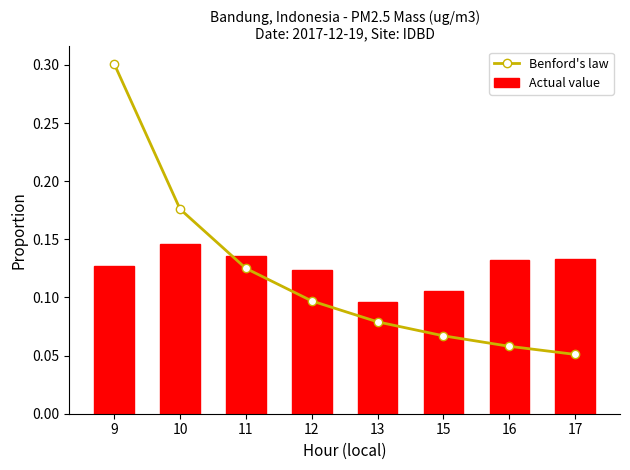

Rank the series by their average value, from lowest to highest.

Benford's law, Actual value